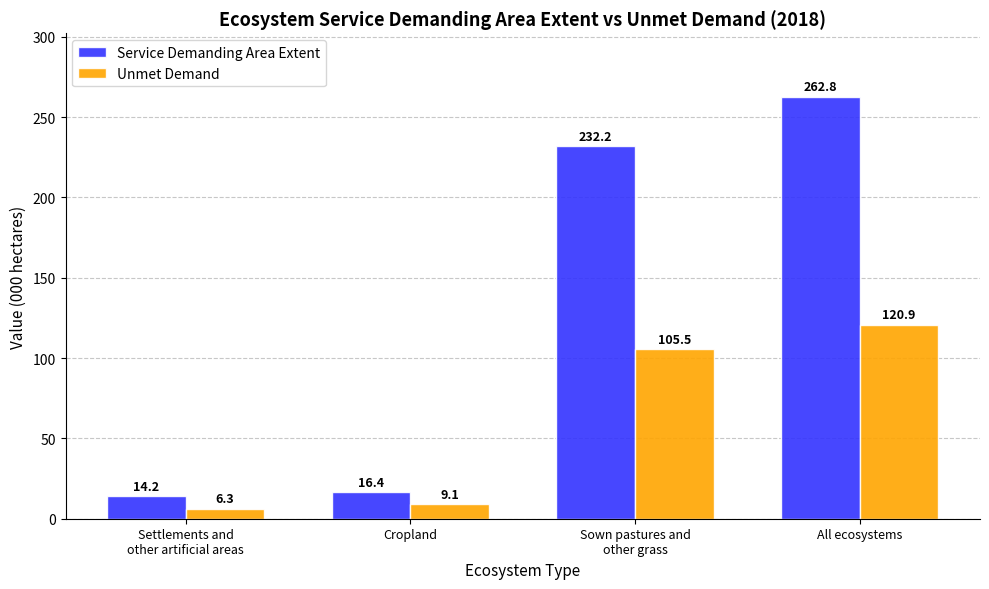

Reading left to right, what are all the values shown in this chart?

Service Demanding Area Extent: Settlements and
other artificial areas=14.2	Cropland=16.4	Sown pastures and
other grass=232.2	All ecosystems=262.8
Unmet Demand: Settlements and
other artificial areas=6.3	Cropland=9.1	Sown pastures and
other grass=105.5	All ecosystems=120.9